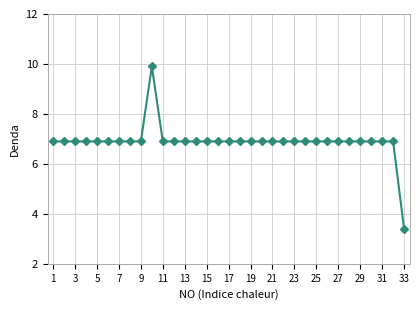

Is this an area chart (filled region under the line)?

No